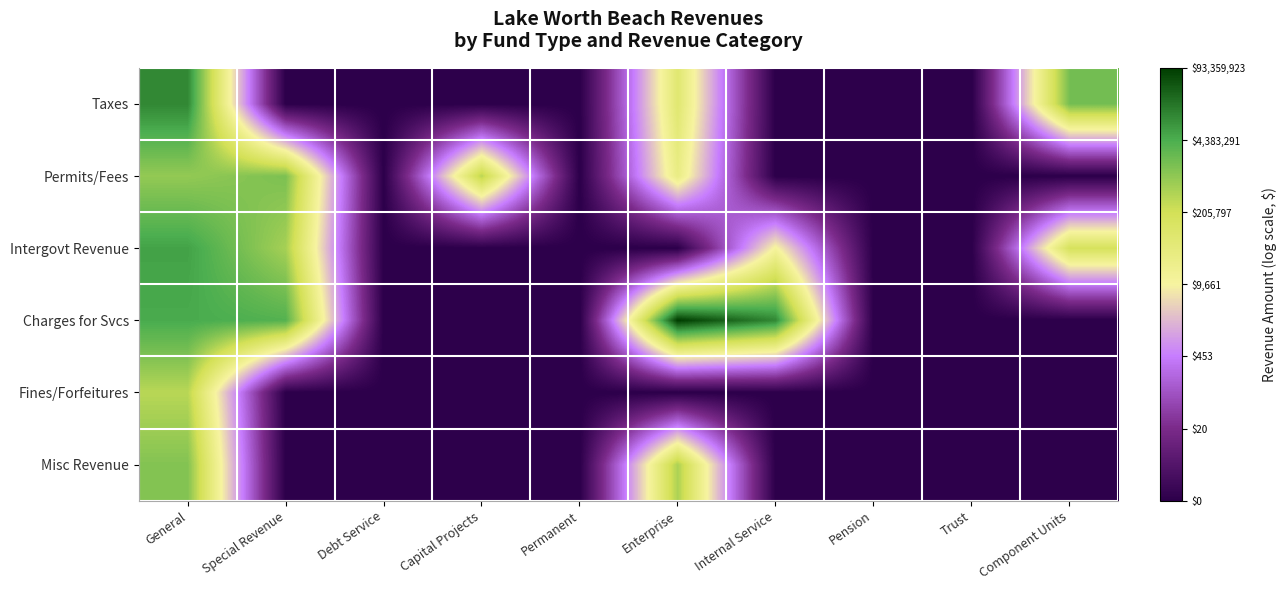

Which category has the highest value across all series?

Enterprise